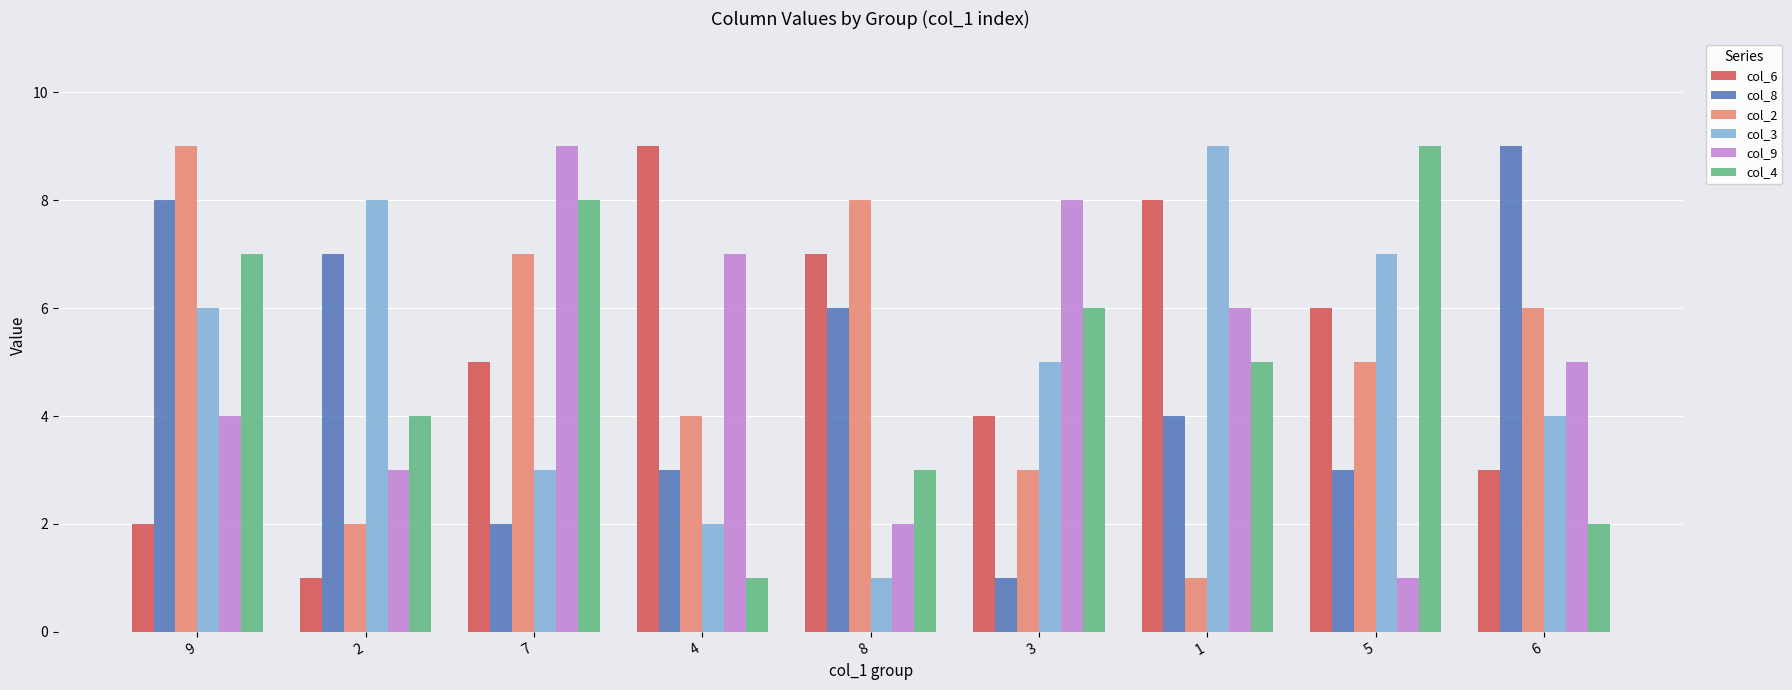

Is it true that col_8 equals 4 at 1?

True